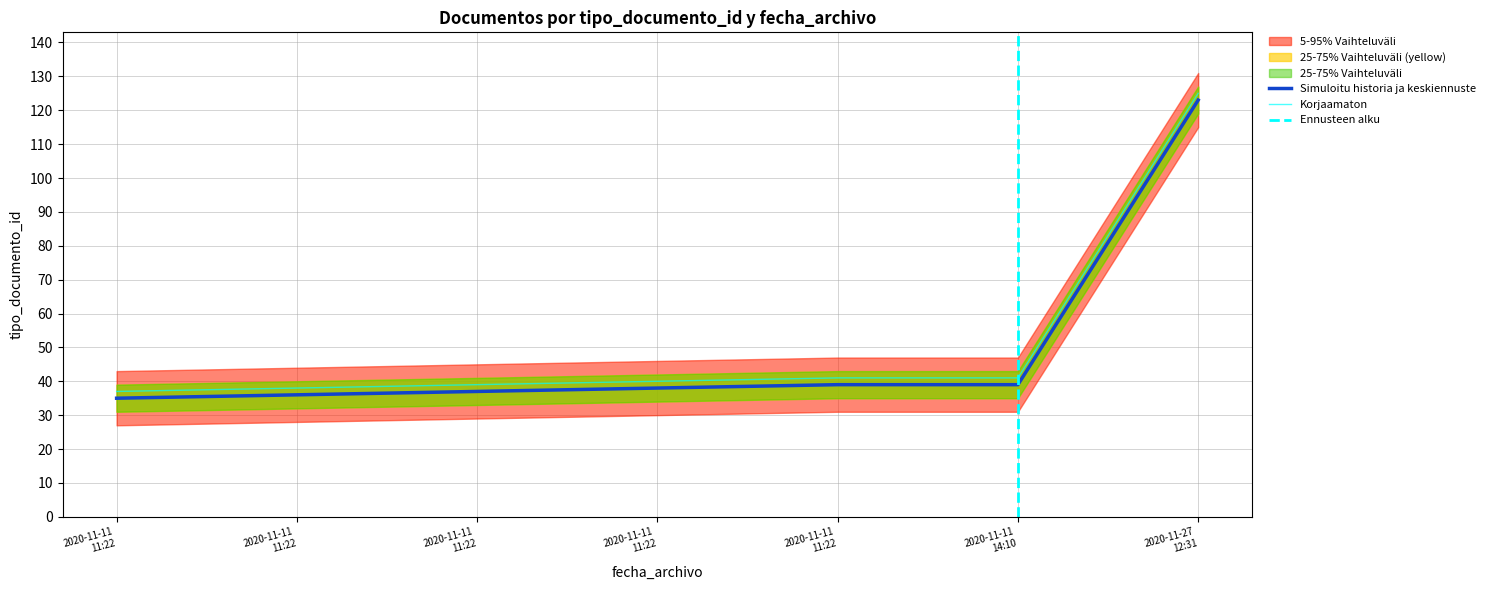

Which has a higher value, 2020-11-11 11:22:12 or 2020-11-11 11:22:12?

2020-11-11 11:22:12